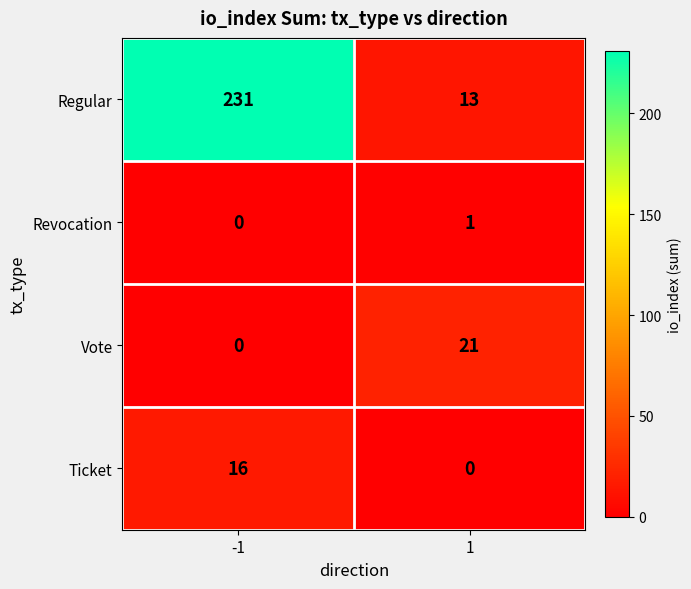

At how many categories does at least one series exceed 90?

1